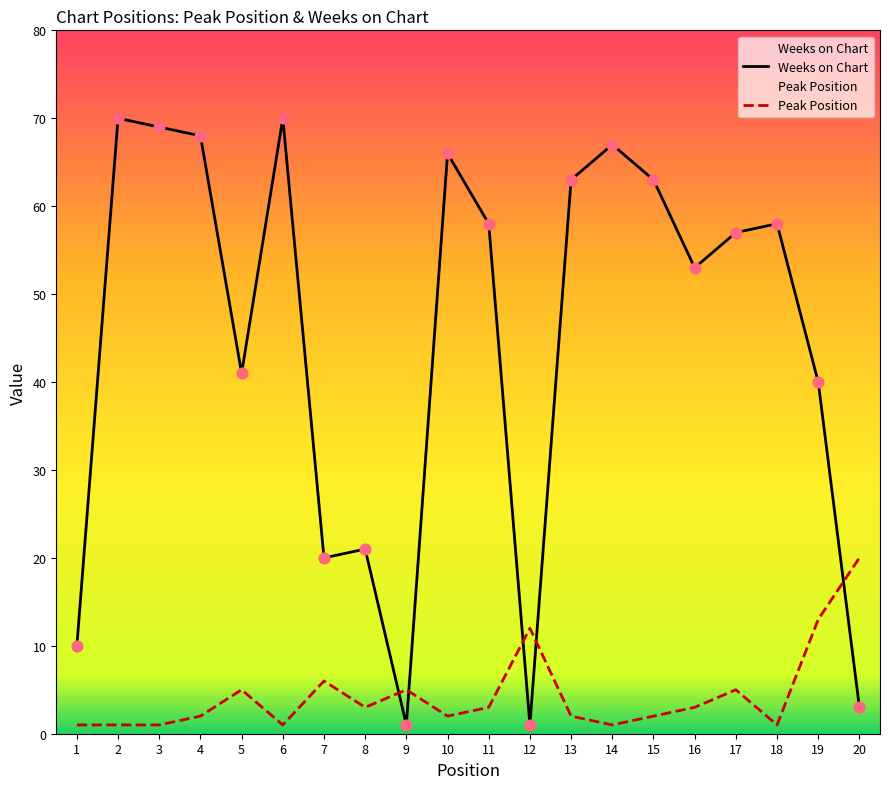

Which series contains the lowest Y value?

Weeks on Chart